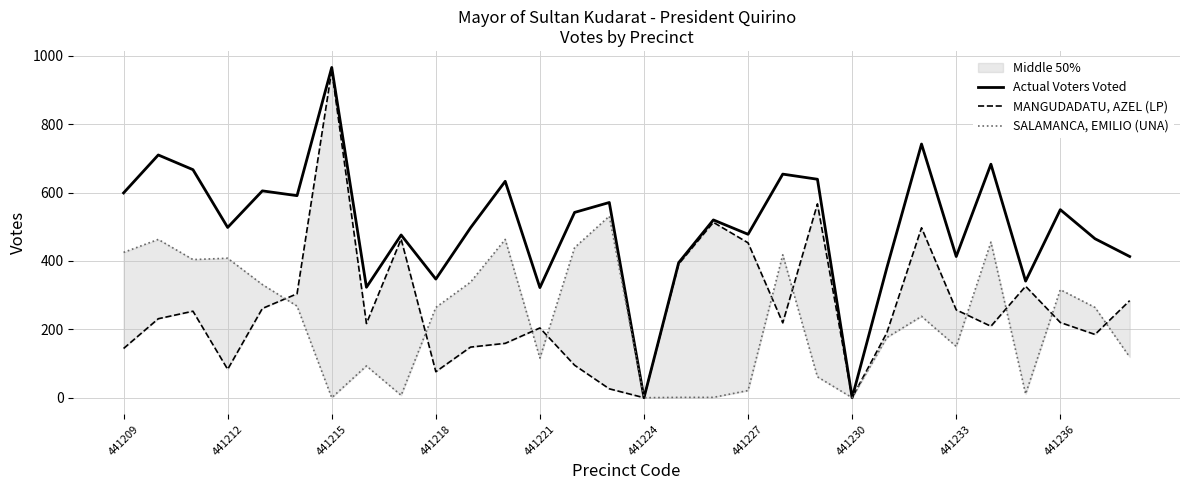

At which label does Actual Voters Voted reach its peak?

441215